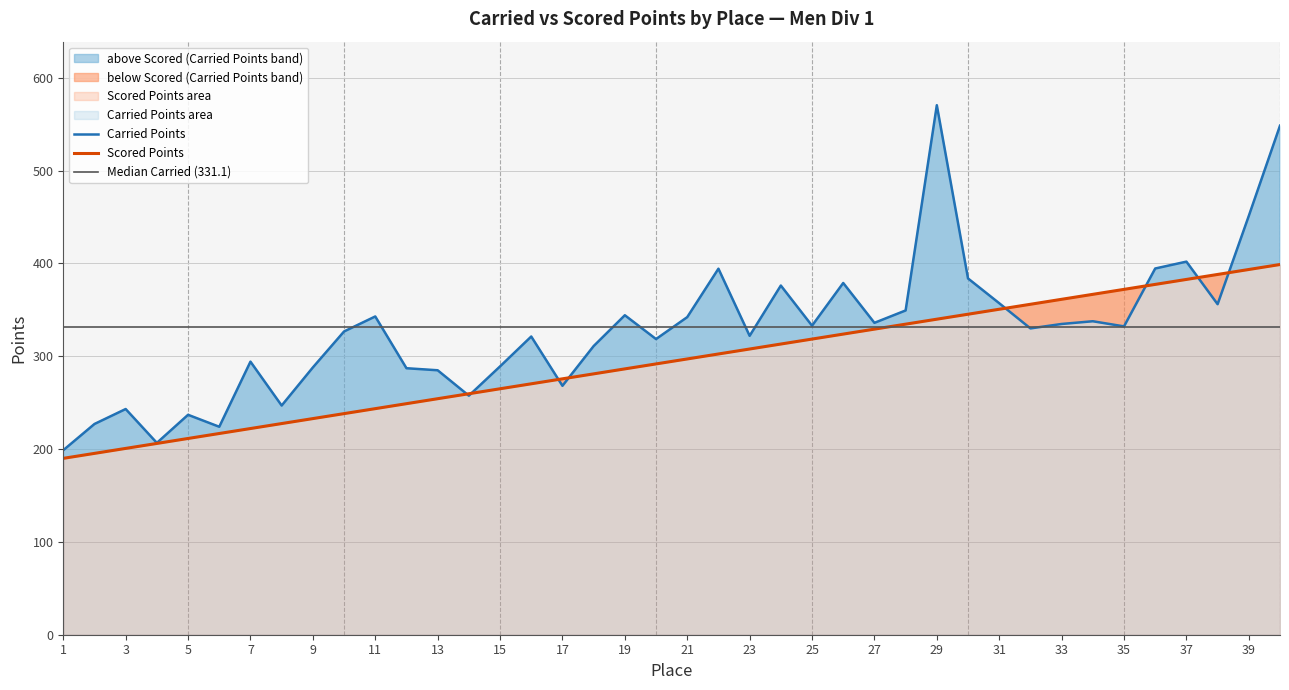

Reading left to right, what are all the values shown in this chart?

Carried Points: 198.8	227.0	243.1	206.7	236.9	224.0	294.2	246.9	287.9	326.7	342.9	287.1	284.9	257.5	289.1	321.3	268.2	311.0	344.2	318.5	342.1	394.3	322.0	376.2	332.9	378.9	336.0	349.3	570.5	383.8	357.1	330.0	334.8	337.7	332.2	394.5	401.9	356.1	451.2	548.4
Scored Points: 190.0	195.4	200.7	206.1	211.4	216.8	222.1	227.5	232.8	238.2	243.6	248.9	254.3	259.6	265.0	270.3	275.7	281.0	286.4	291.7	297.1	302.4	307.8	313.2	318.5	323.9	329.2	334.6	339.9	345.3	350.6	356.0	361.4	366.7	372.1	377.4	382.8	388.1	393.5	398.8